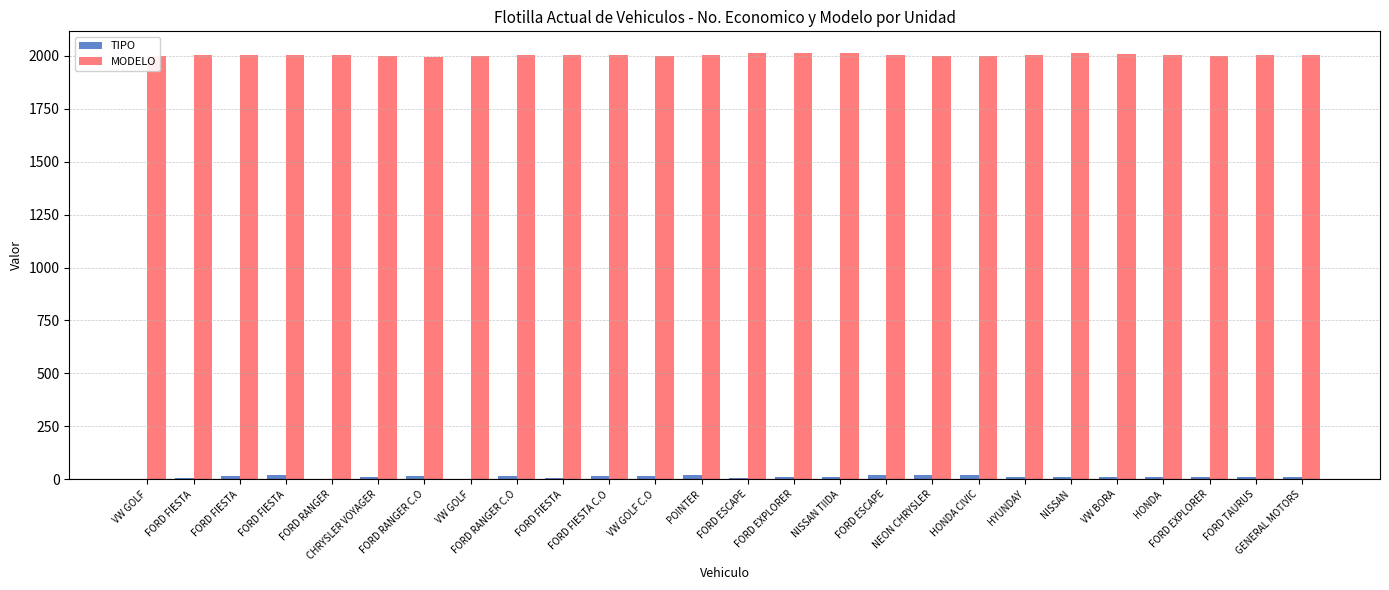

How many series are shown in this chart?

2